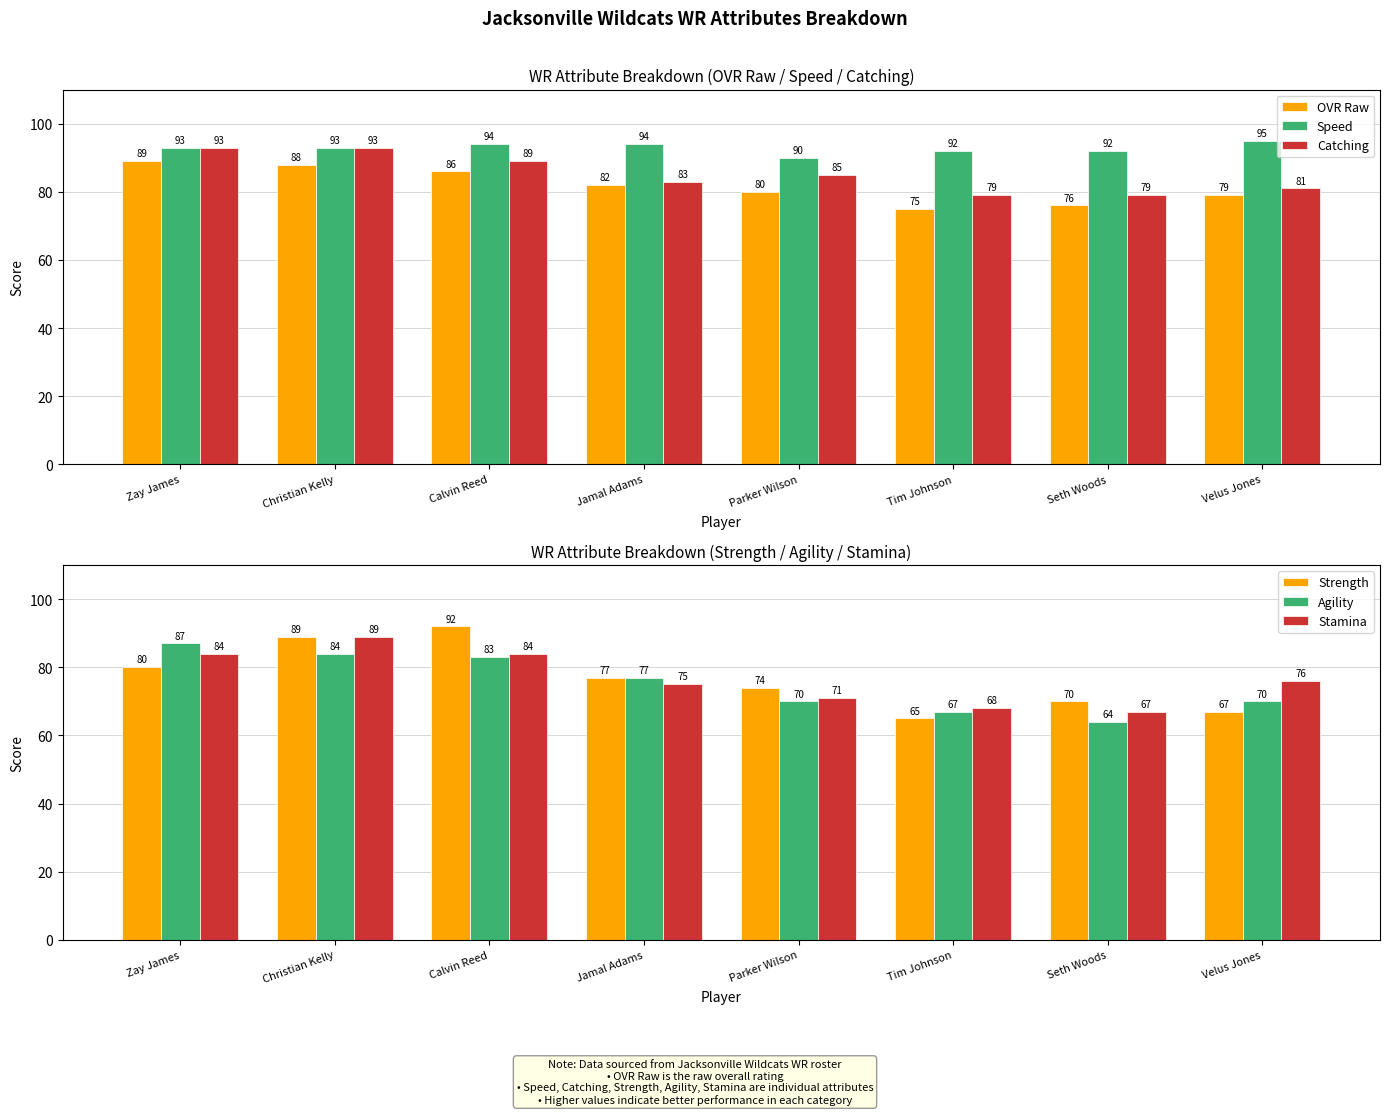

Rank the series by their maximum value, from highest to lowest.

Speed, Catching, Strength, OVR Raw, Stamina, Agility